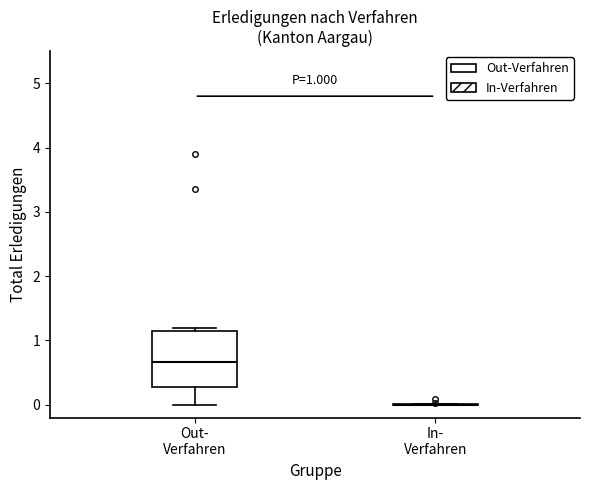

Which box is the tallest, from its lower edge to its upper edge?

Out- Verfahren